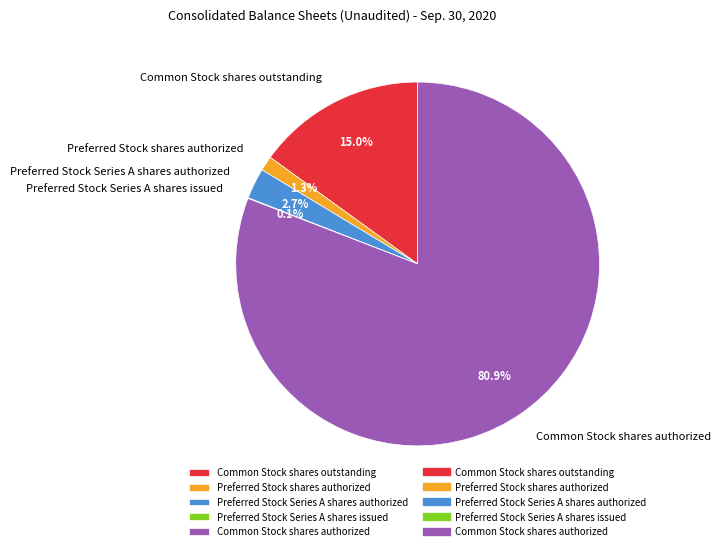

Between Common Stock shares outstanding and Preferred Stock shares authorized, which is larger?

Common Stock shares outstanding